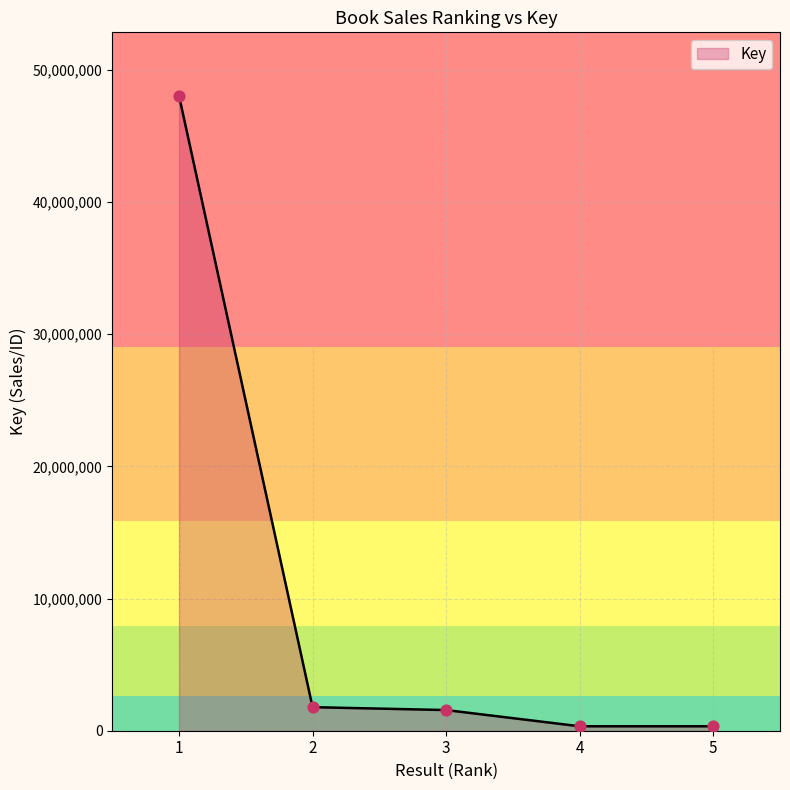

What is the change in value from 1 to 2?

-46248288